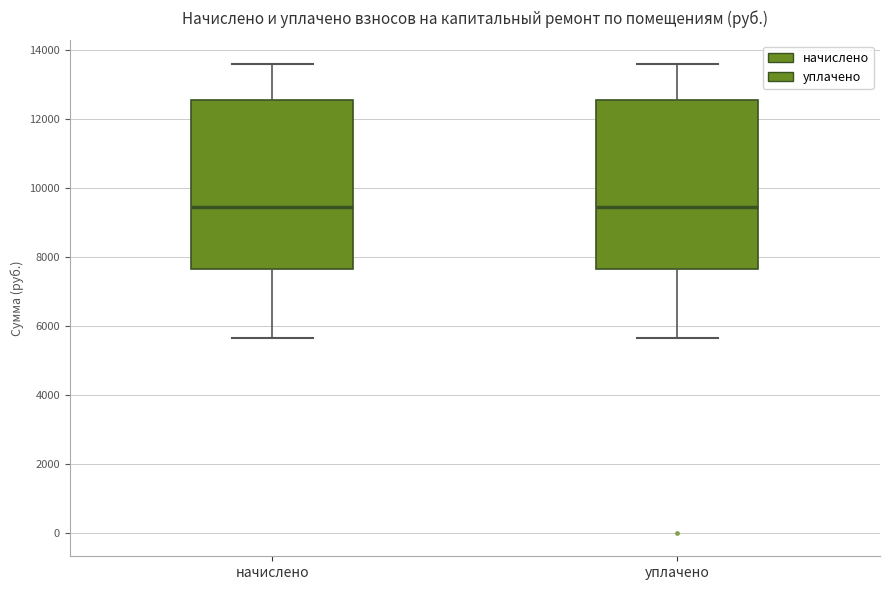

Where is the lower edge of the box for начислено on the y-axis? The values are not printed on the chart, so give them approximately, as read against the axis.

7600